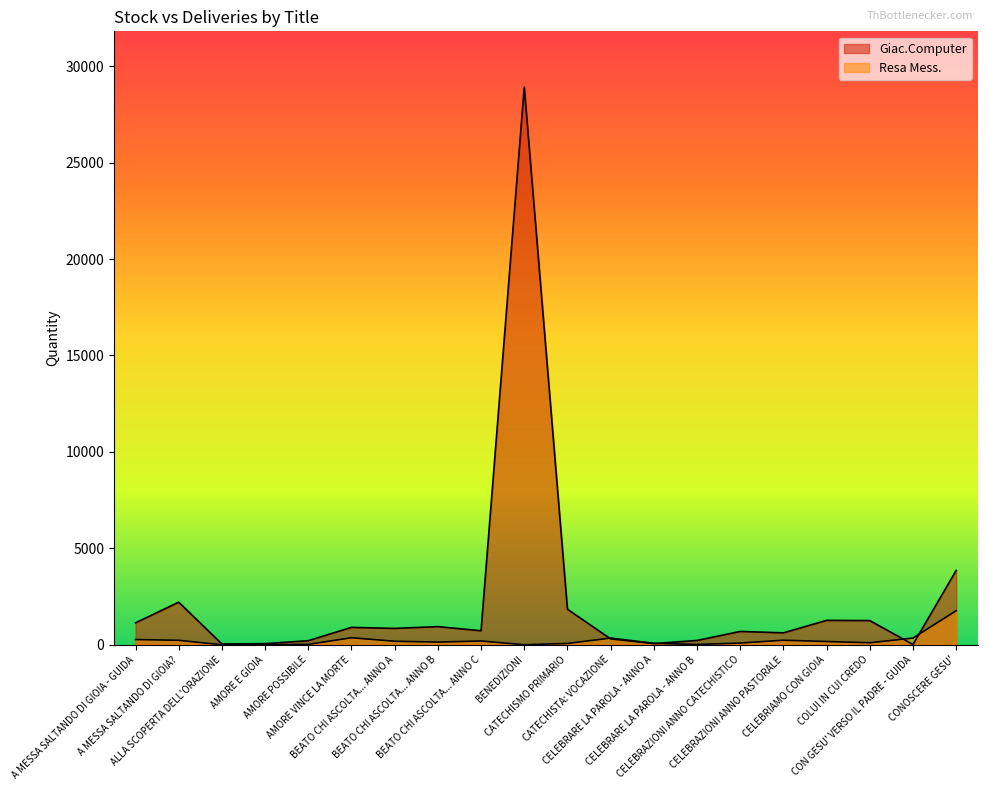

How many data points does each series have?

20